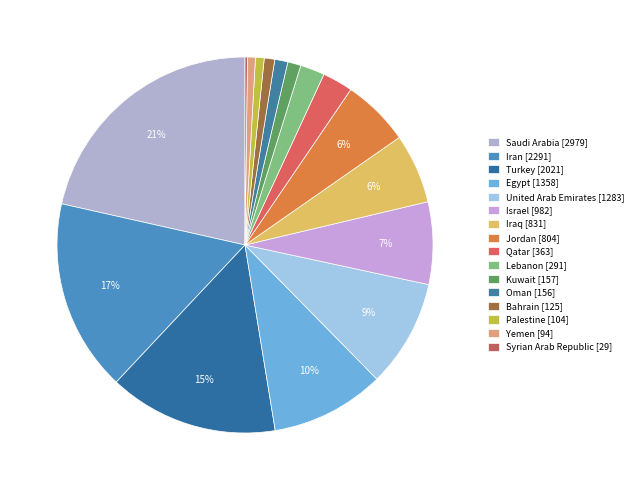

To the nearest percent, what is the difference between the largest and smallest slice percentages?

21%